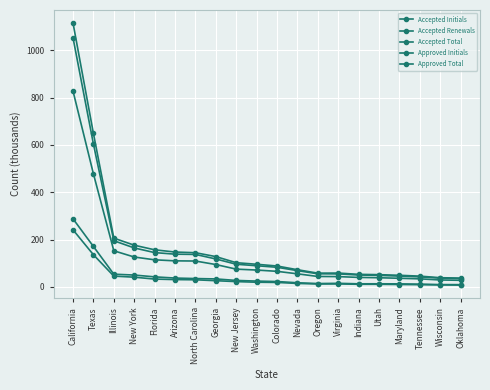

What is the minimum value shown in the chart?

7.6